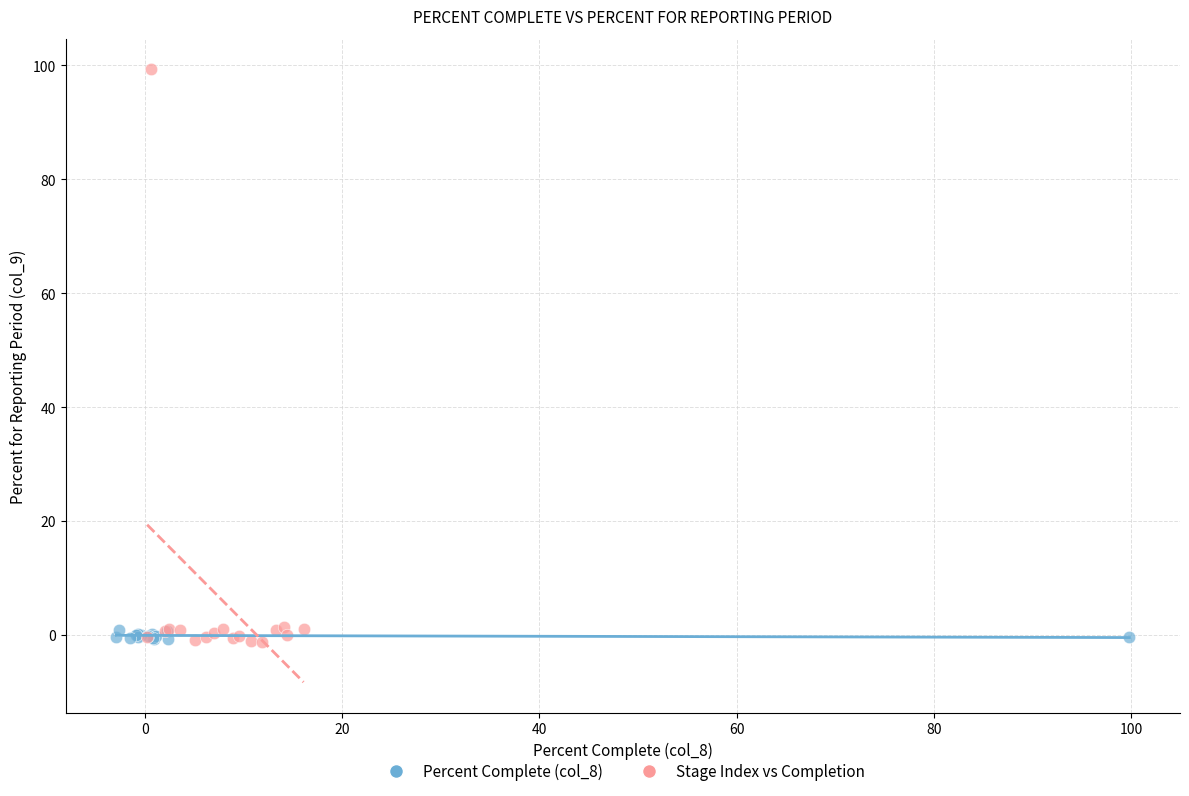

Which series reaches the maximum Y coordinate?

Stage Index vs Completion